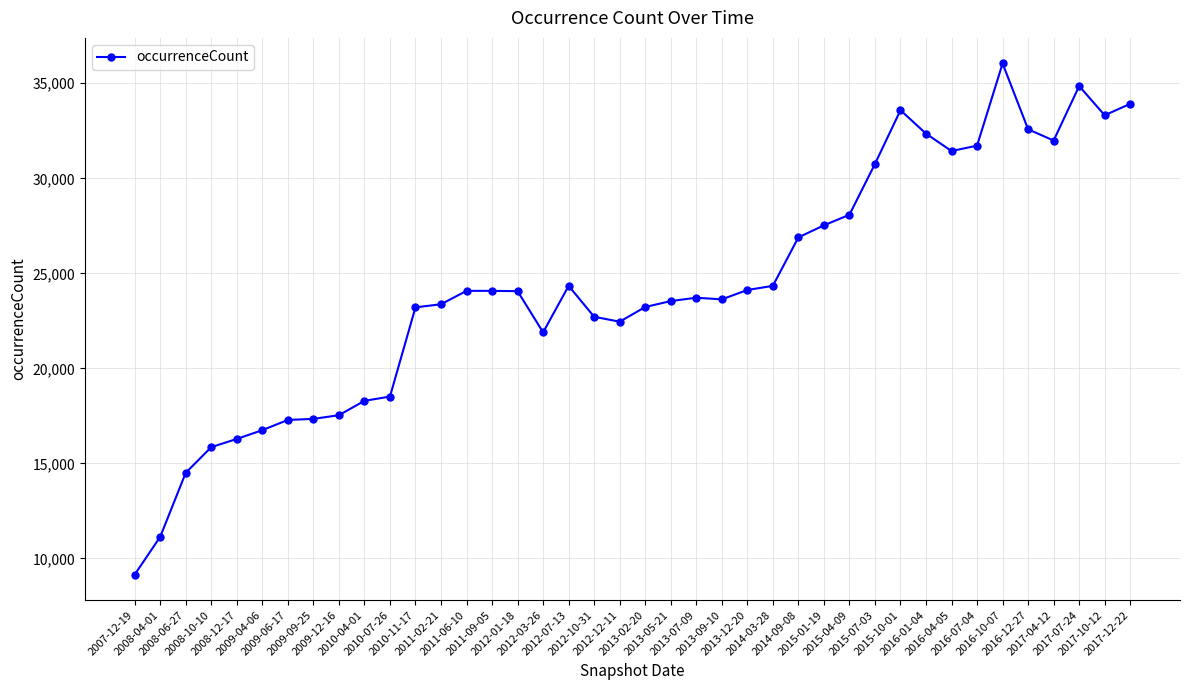

Is it true that the value at 2017-07-24 is 15281?

False